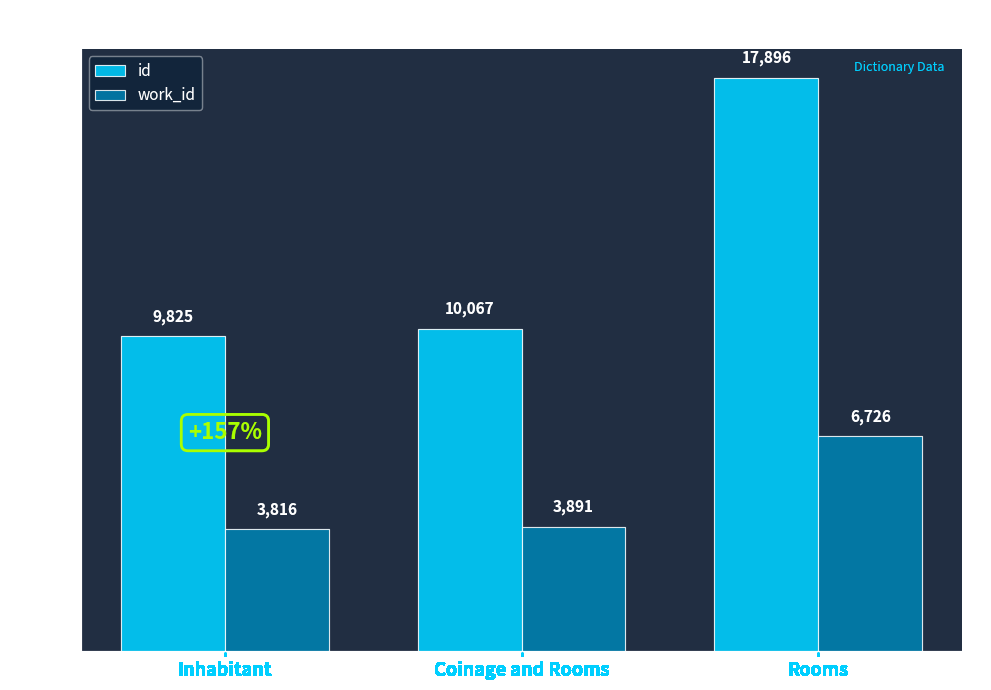

Is the value of id at Inhabitant greater than the value of work_id at Inhabitant?

Yes